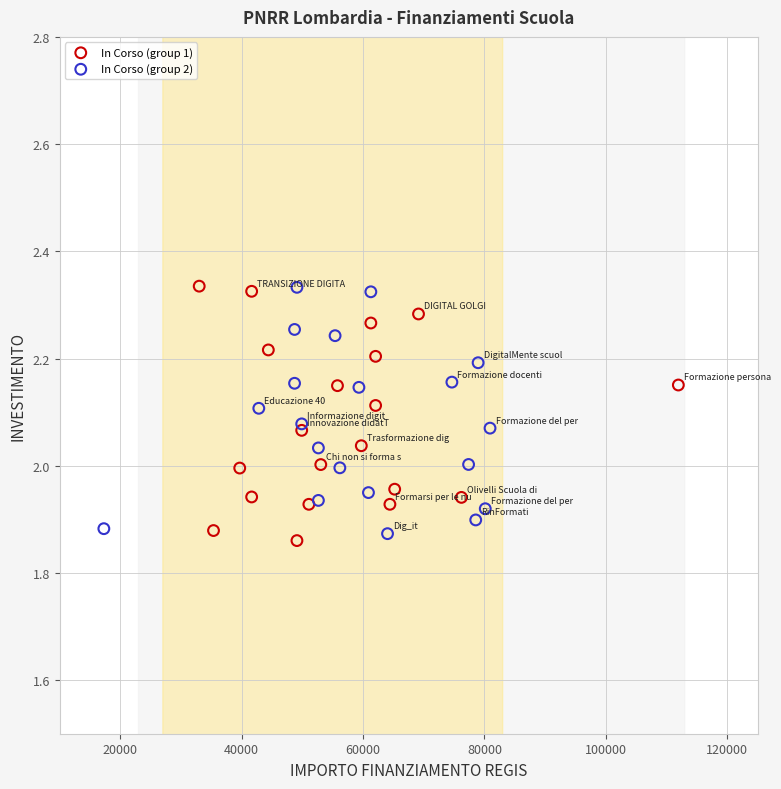

What are all the series names shown in the legend?

In Corso (group 1), In Corso (group 2)